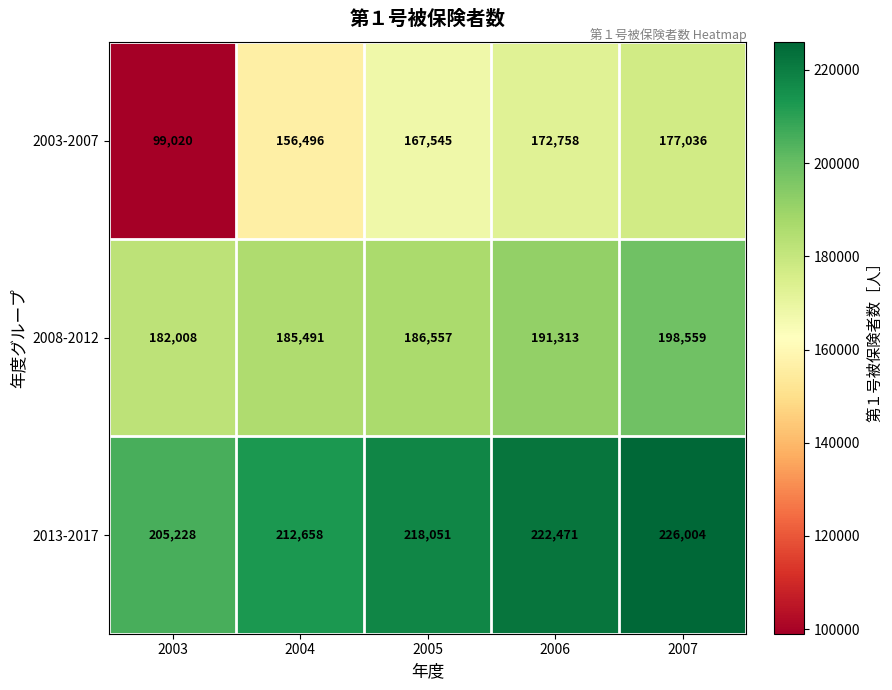

Which category has the lowest value across all series?

2003